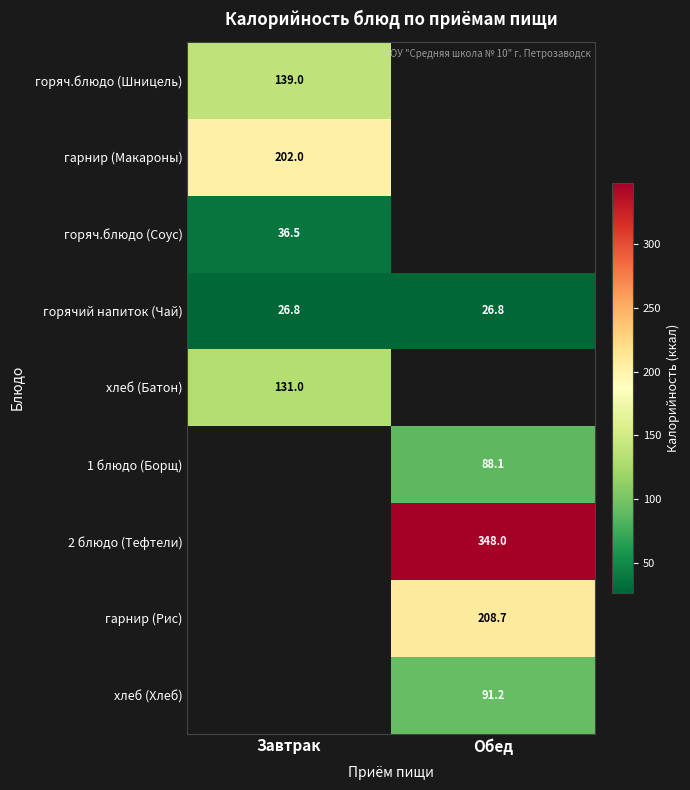

What is the average value of the горячий напиток (Чай) series?

26.8